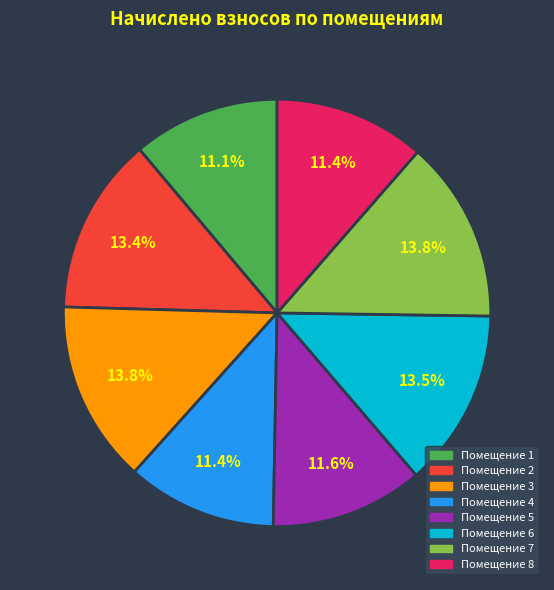

To the nearest percent, what is the difference between the largest and smallest slice percentages?

3%